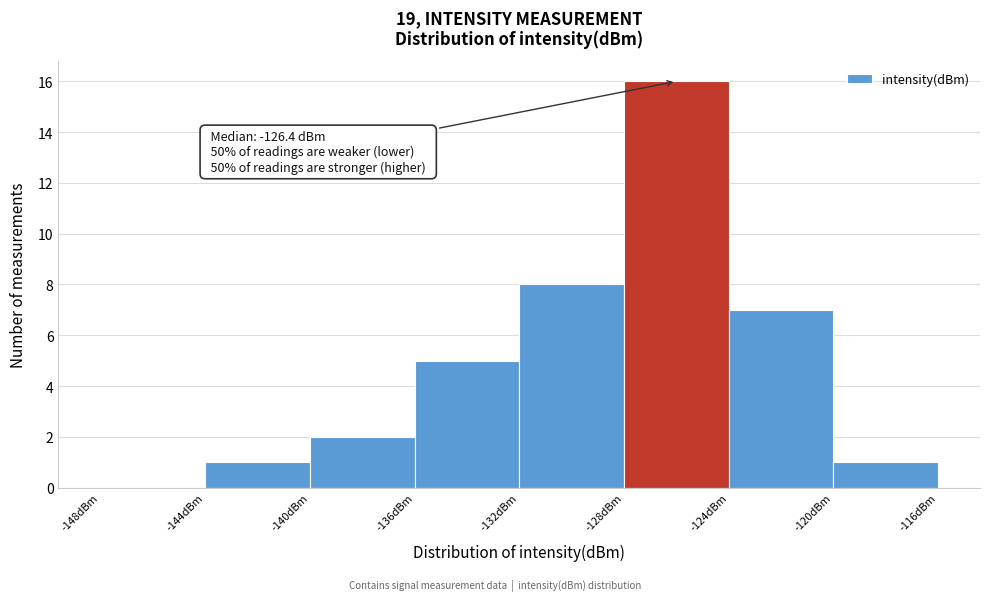

Over which range of the x-axis is the bar tallest?

-128 to -124